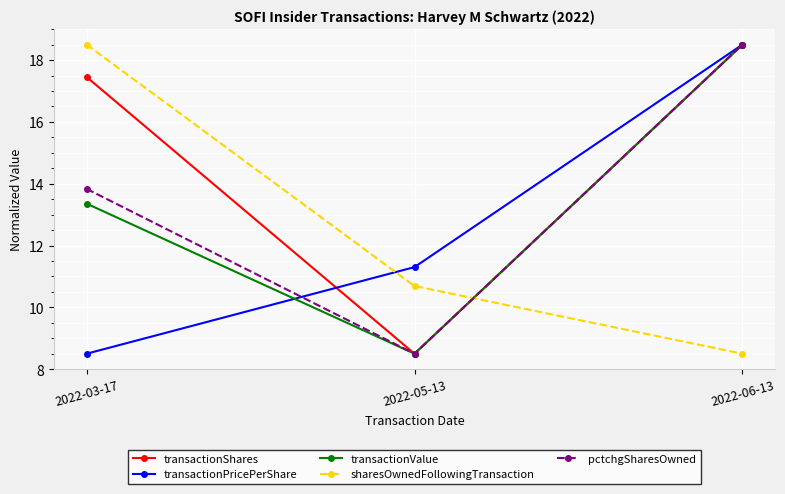

How many values in the transactionPricePerShare series exceed 11?

2